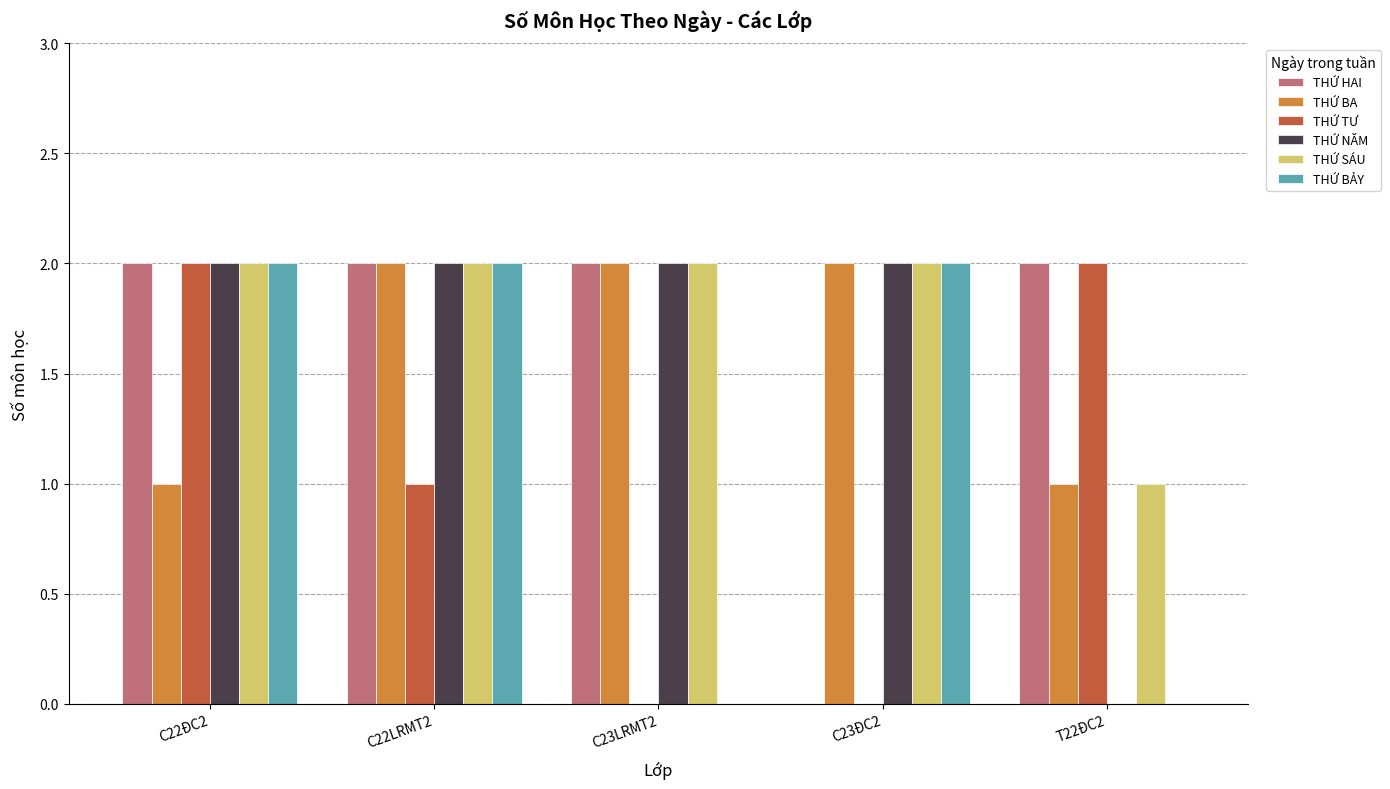

True or false: THỨ BẢY has a value of 3 at C22ĐC2.

False